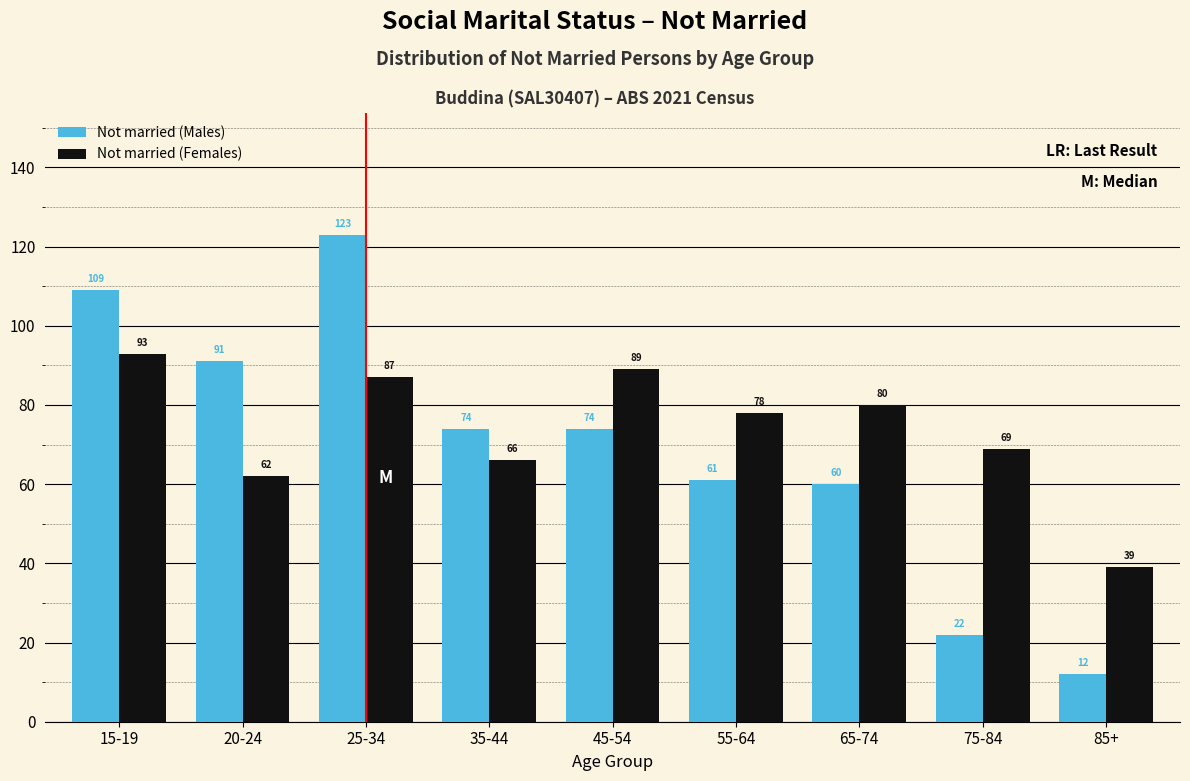

Reading left to right, what are all the values shown in this chart?

Not married (Males): 15-19=109	20-24=91	25-34=123	35-44=74	45-54=74	55-64=61	65-74=60	75-84=22	85+=12
Not married (Females): 15-19=93	20-24=62	25-34=87	35-44=66	45-54=89	55-64=78	65-74=80	75-84=69	85+=39